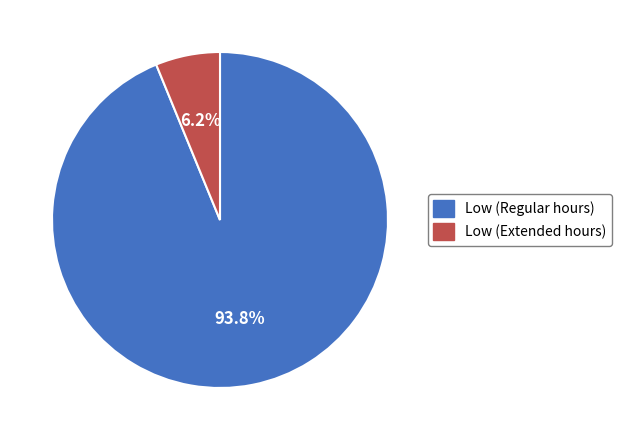

Is there a majority slice in this chart?

Yes